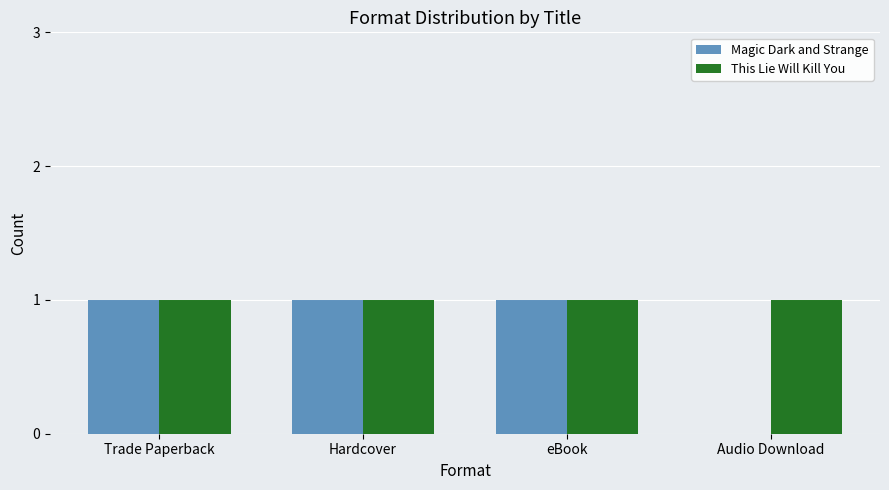

Reading left to right, transcribe all the data shown in this chart.

Magic Dark and Strange: Trade Paperback=1	Hardcover=1	eBook=1	Audio Download=0
This Lie Will Kill You: Trade Paperback=1	Hardcover=1	eBook=1	Audio Download=1